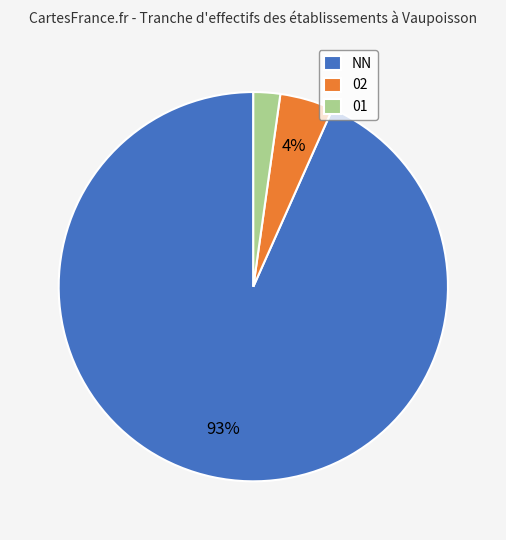

What is the ratio of the value at 02 to the value at 01?

2.0